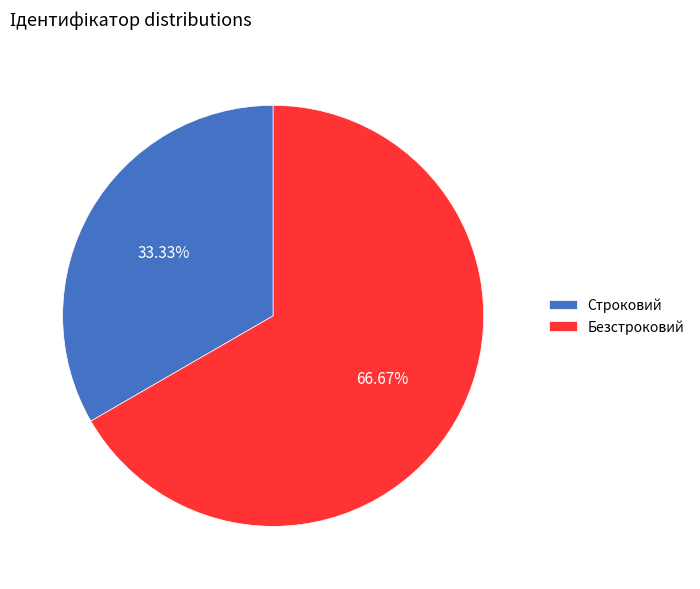

Which slice represents more than half of the pie?

Безстроковий